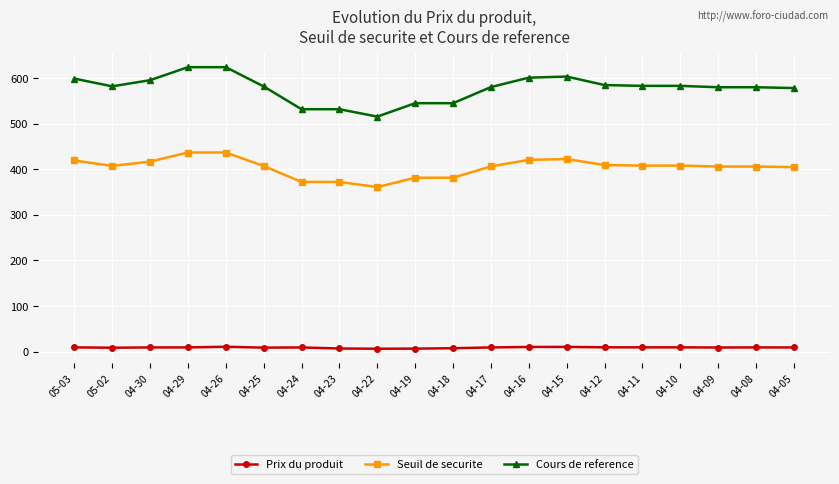

Which series changed the most between 04-30 and 04-05?

Cours de reference